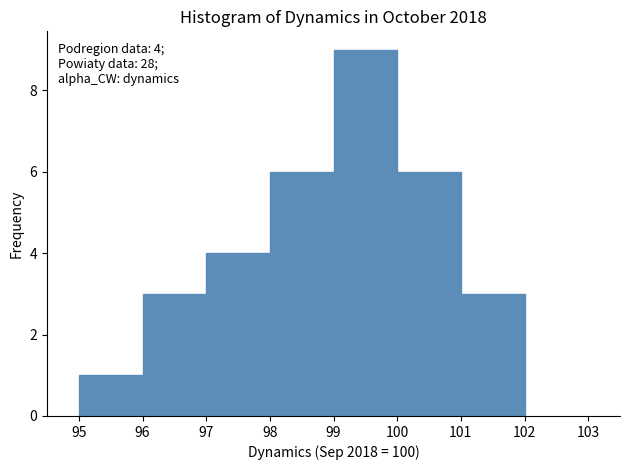

Which range on the x-axis has the tallest bar?

99 to 100